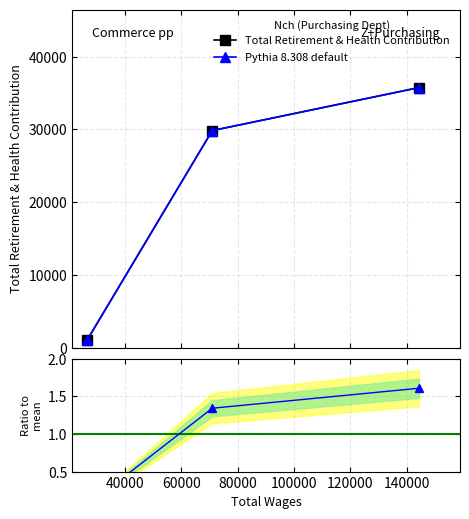

Between 20000 and 60000, which series saw the biggest shift?

Total Retirement & Health Contribution